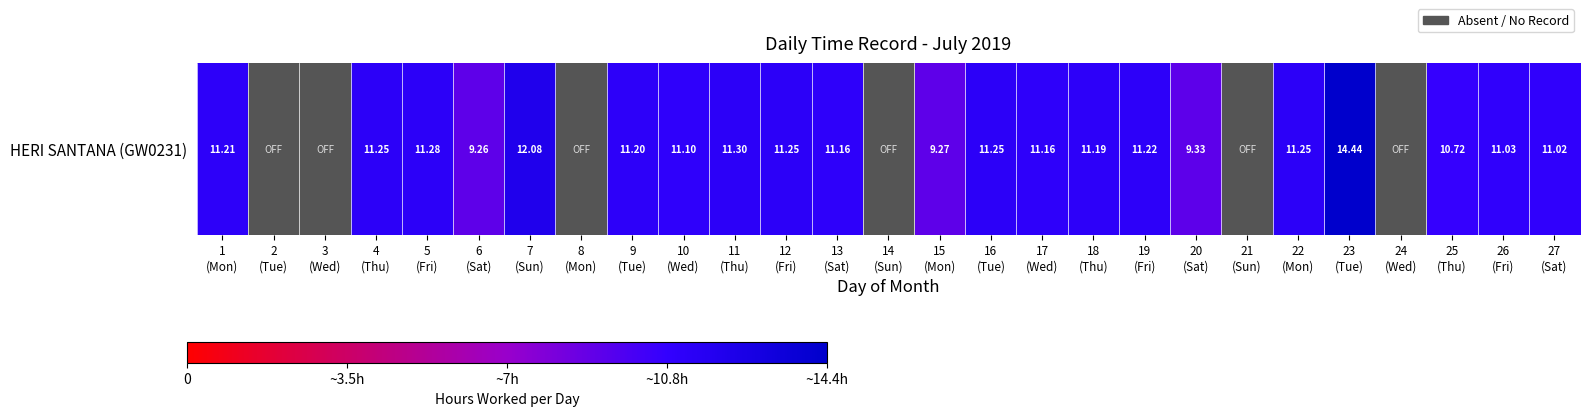

How many positive values are there?

21